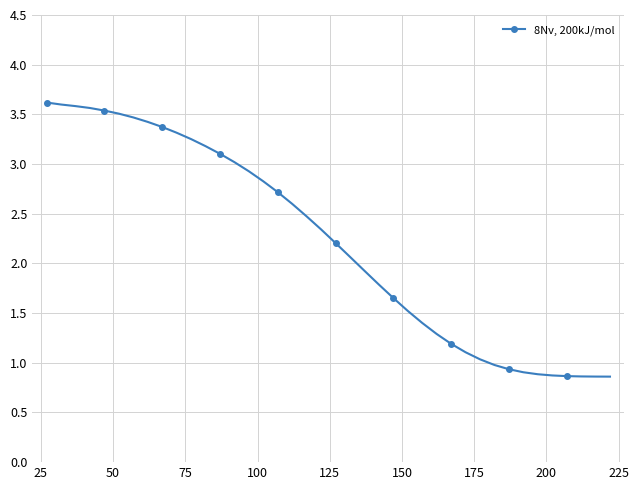

What is the difference between the maximum and minimum values?

2.8